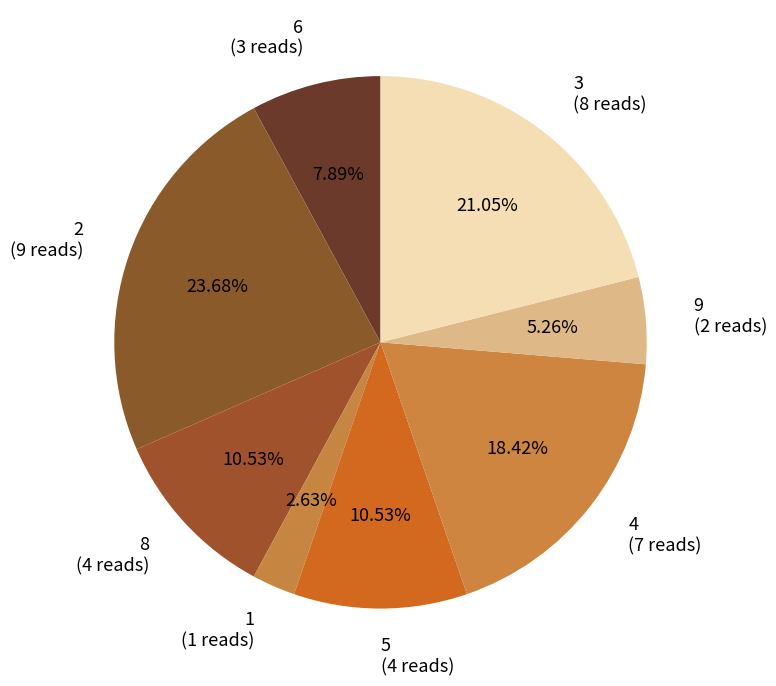

Is 1 the majority of the pie?

No